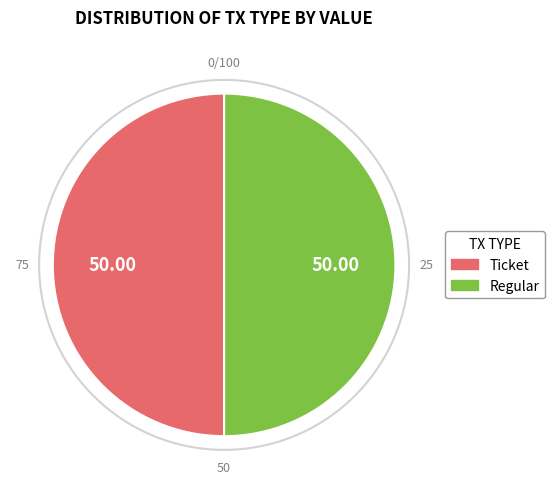

How many slices are in this pie chart?

2